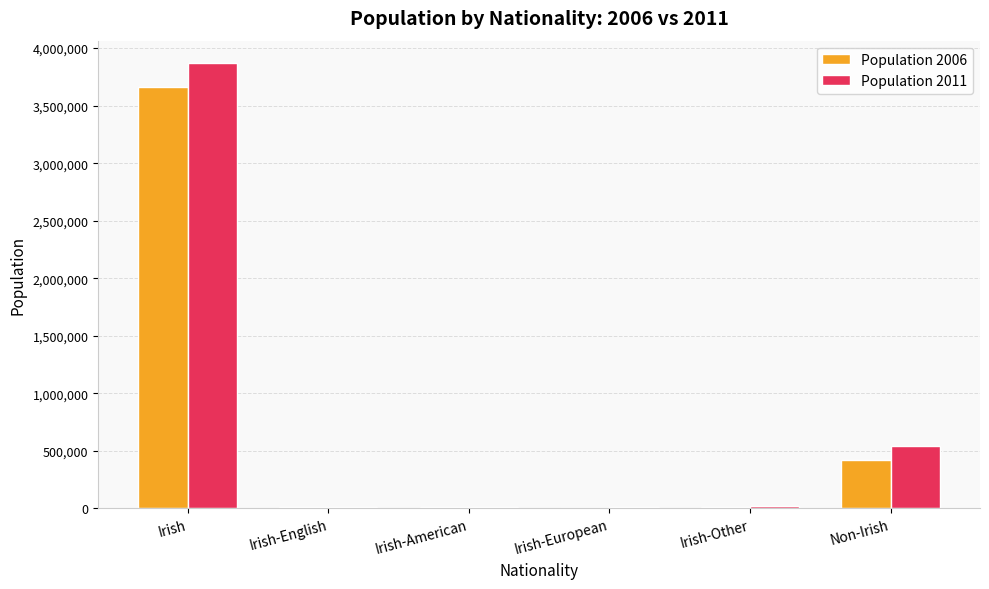

The Population 2006 series shows 12677 at Irish-Other. True or false?

True